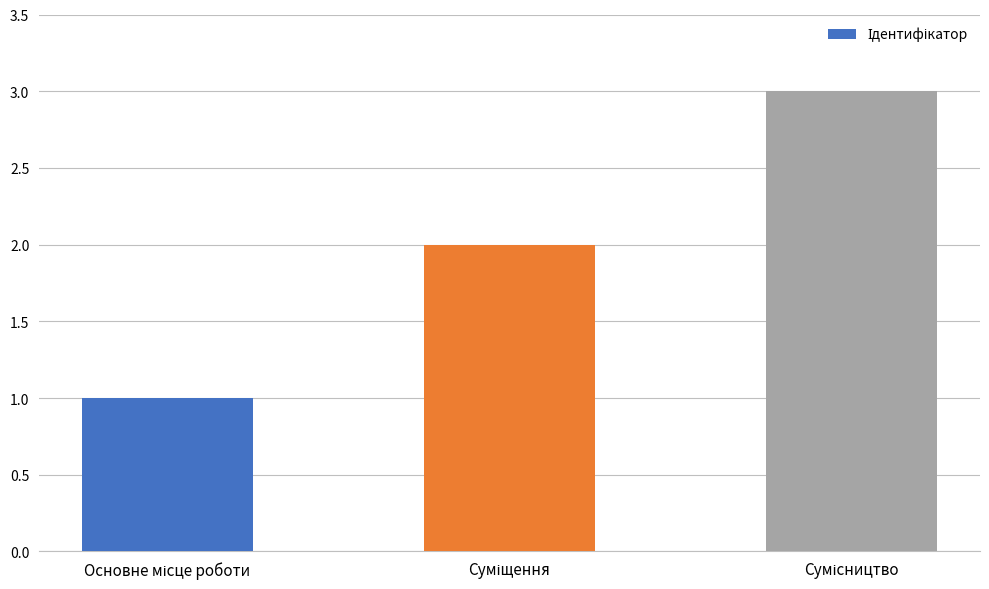

What is the difference between the second highest and minimum values?

1